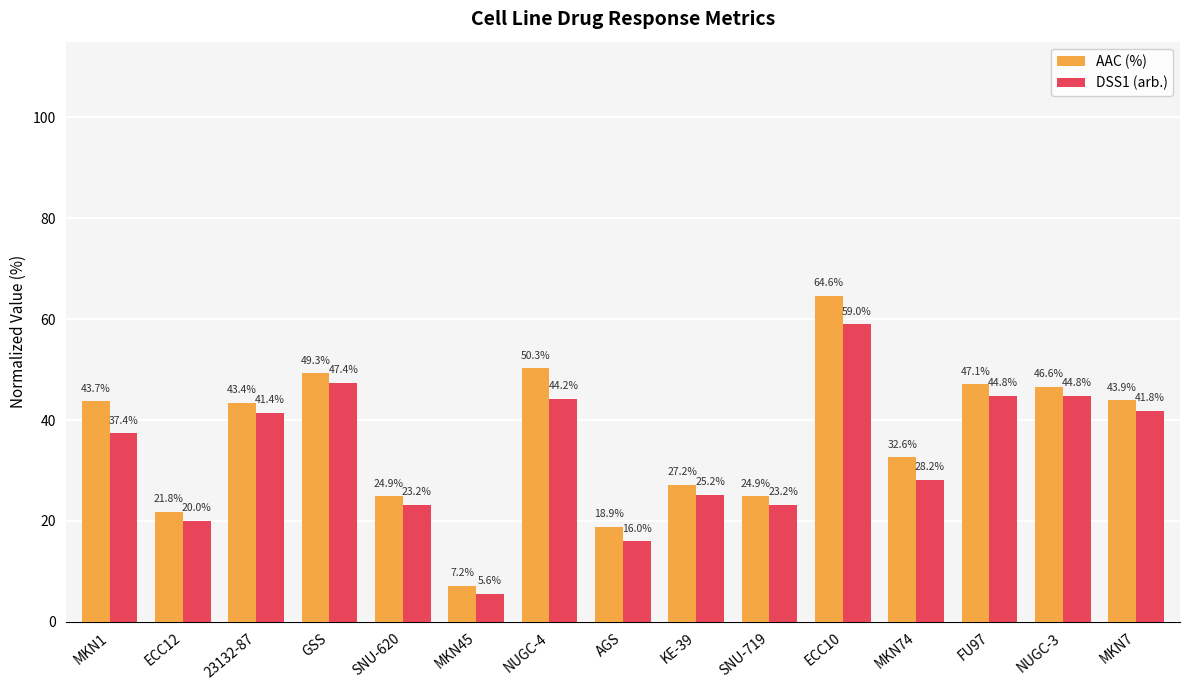

Is the value of AAC (%) at GSS greater than the value of DSS1 (arb.) at NUGC-4?

Yes